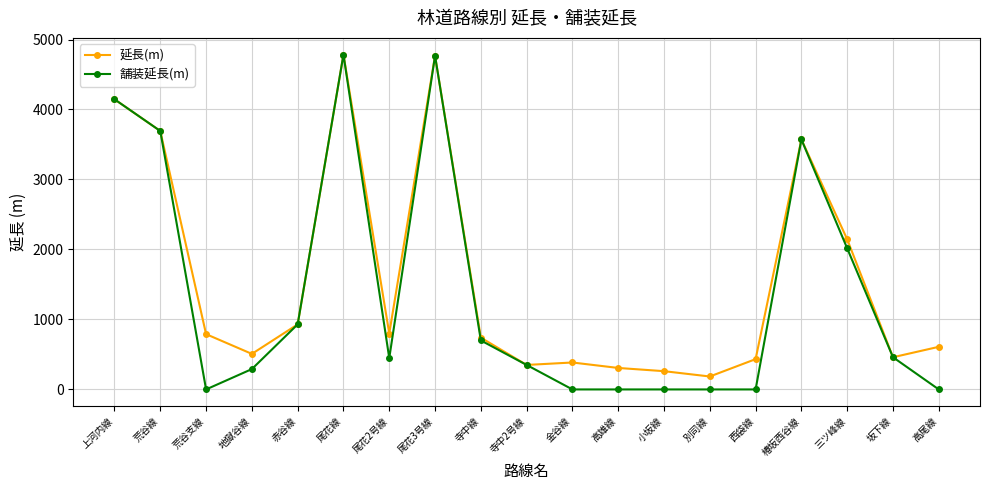

What is the total value across all series at 金谷線?

385